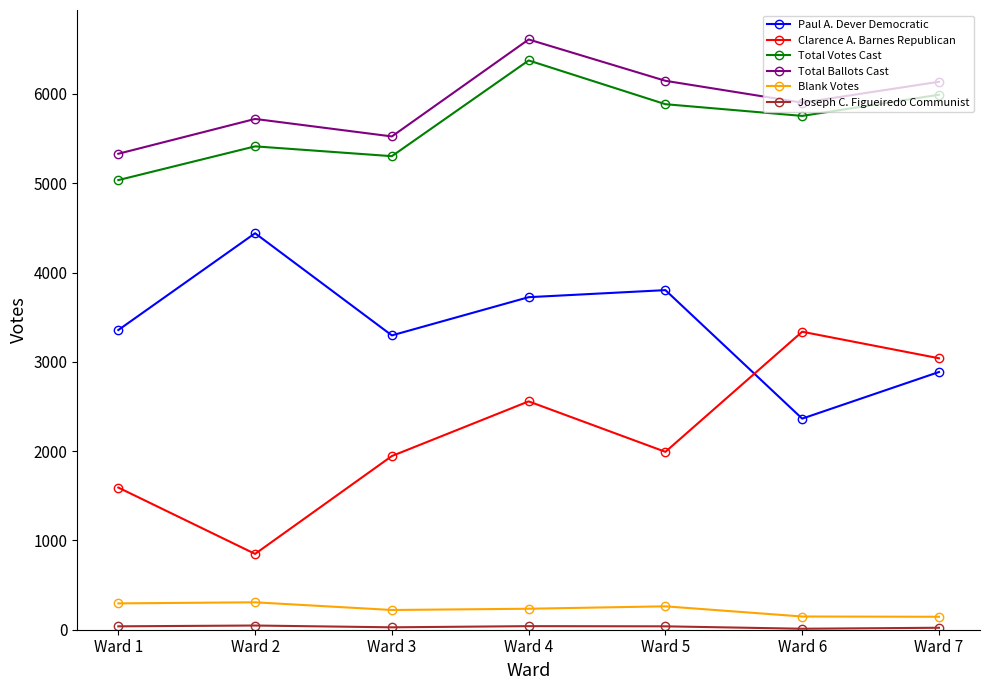

True or false: Clarence A. Barnes Republican and Total Votes Cast cross at least once.

False